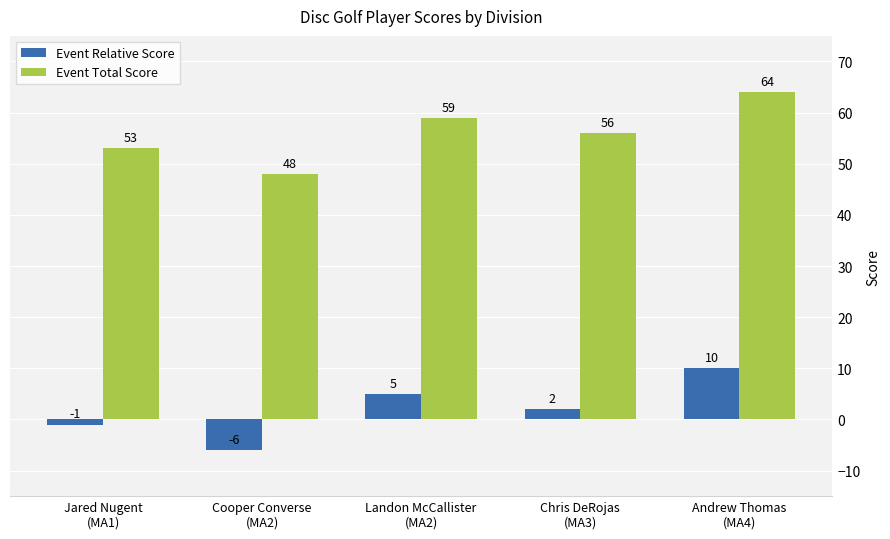

List the labels in order of Event Total Score value, largest first.

Andrew Thomas
(MA4), Landon McCallister
(MA2), Chris DeRojas
(MA3), Jared Nugent
(MA1), Cooper Converse
(MA2)